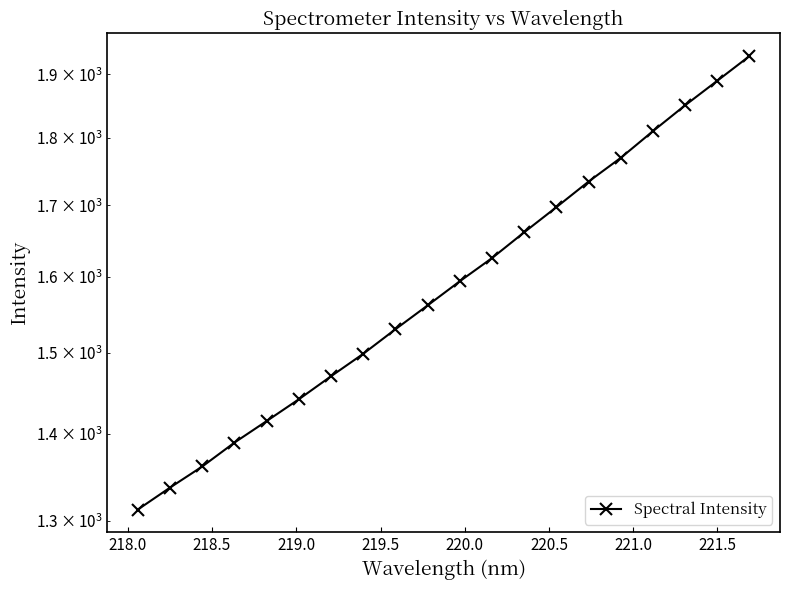

What is the value of the 15th point from the left?

1734.5